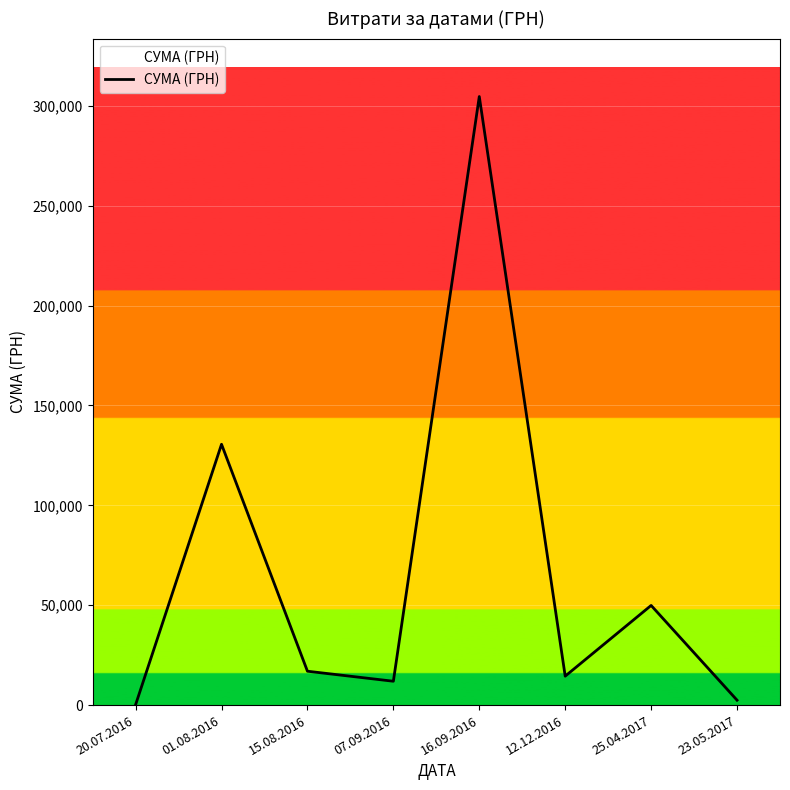

Which category has the highest value across all series?

16.09.2016